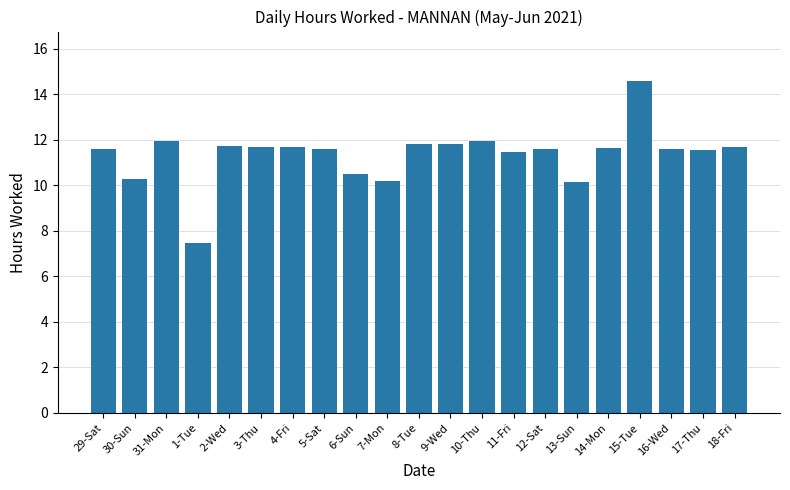

Approximately how many times larger is the value at 8-Tue compared to 14-Mon?

1.0